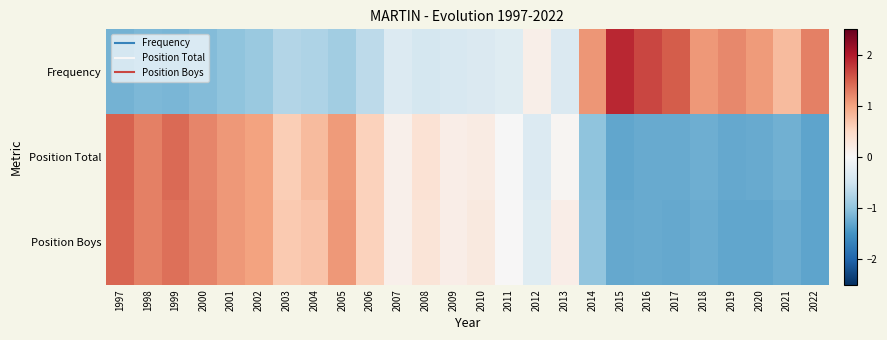

List the series in order of their peak value, lowest first.

Position Boys, Position Total, Frequency